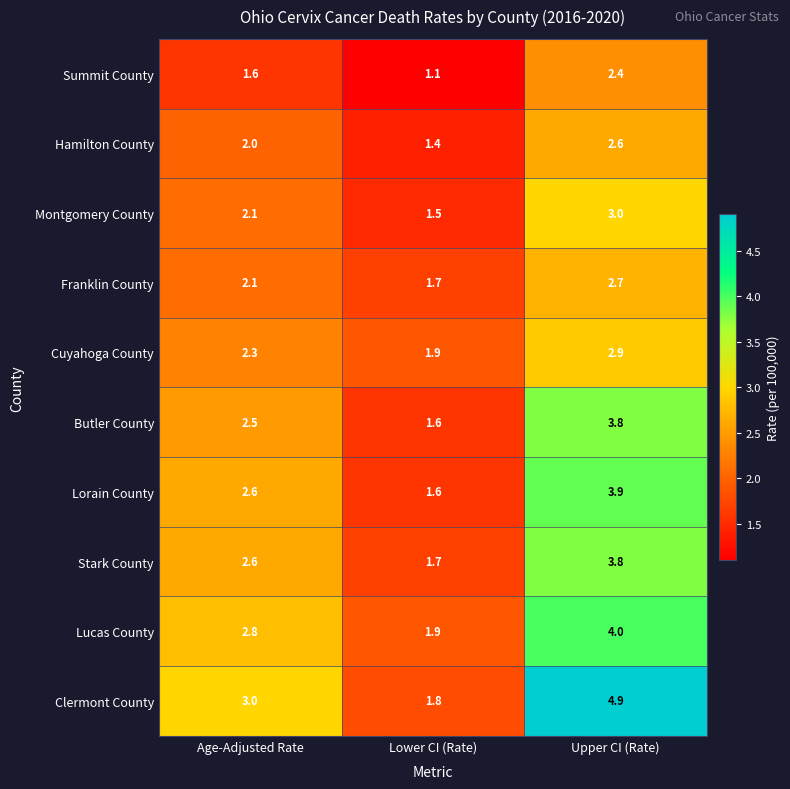

At how many categories does at least one series exceed 4?

1